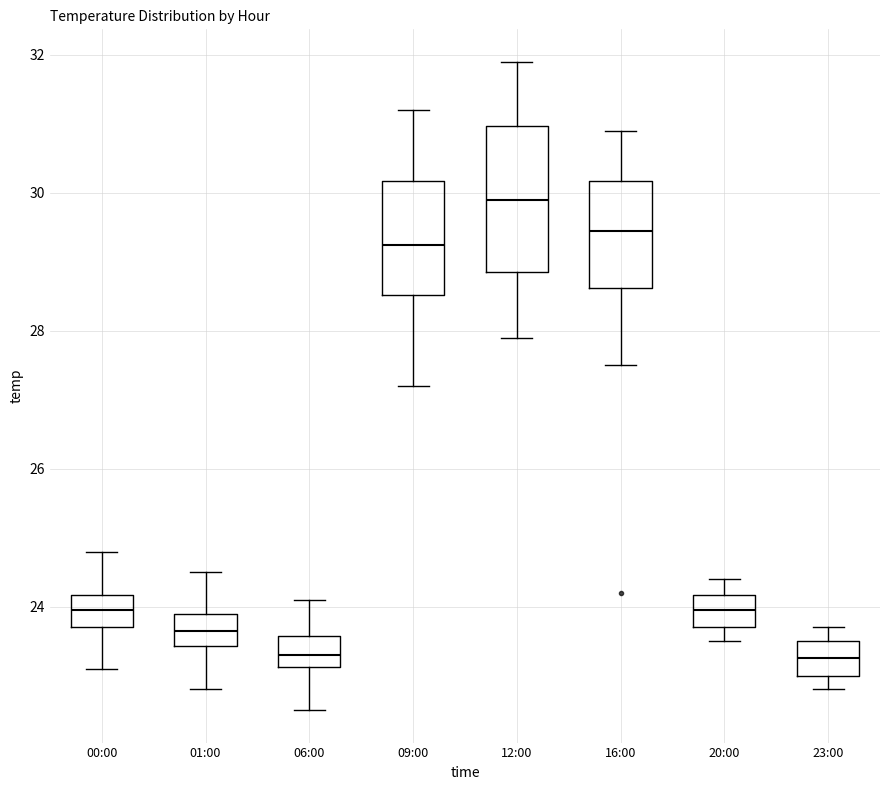

Reading left to right, read every box against the y-axis: the position of its median line, the range the box covers, and the ends of its whiskers. The values are not printed on the chart, so give them approximately, as read against the axis.

00:00: median 24.0, box 23.8 to 24.2, whiskers 23.2 to 24.8
01:00: median 23.6, box 23.4 to 24.0, whiskers 22.8 to 24.6
06:00: median 23.4, box 23.2 to 23.6, whiskers 22.6 to 24.2
09:00: median 29.2, box 28.6 to 30.2, whiskers 27.2 to 31.2
12:00: median 30.0, box 28.8 to 31.0, whiskers 28.0 to 32.0
16:00: median 29.4, box 28.6 to 30.2, whiskers 27.6 to 31.0
20:00: median 24.0, box 23.8 to 24.2, whiskers 23.6 to 24.4
23:00: median 23.2, box 23.0 to 23.6, whiskers 22.8 to 23.8